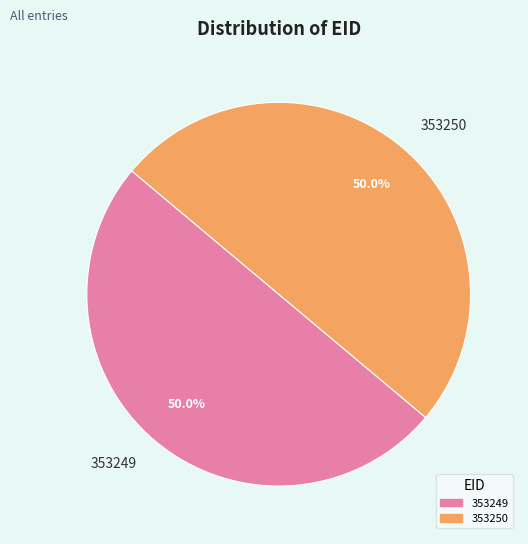

To the nearest percent, what percentage of the pie is 353250?

50%